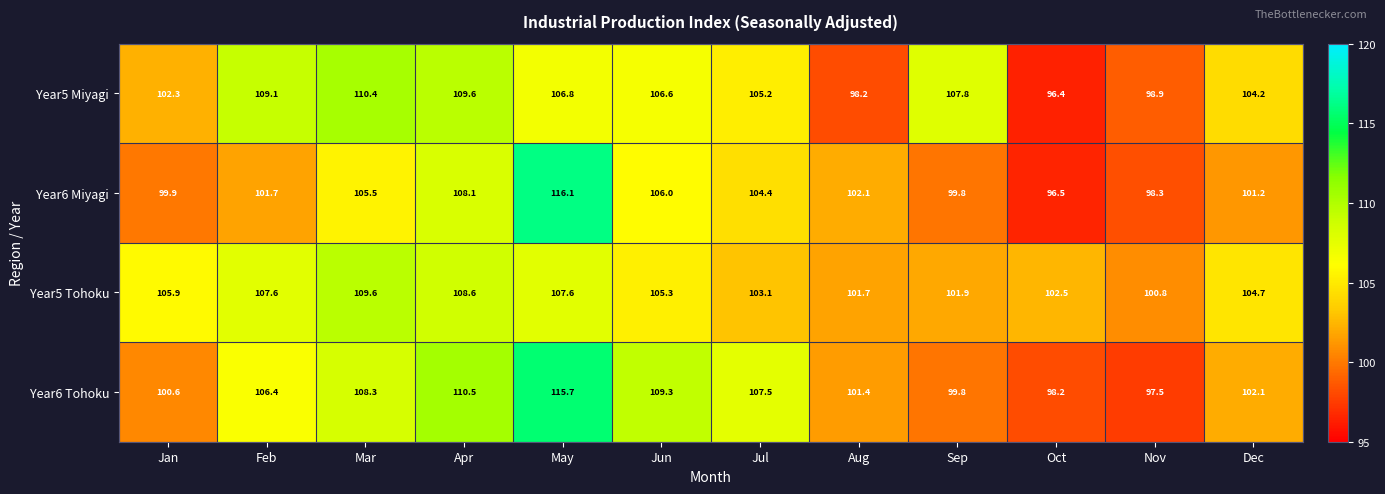

How many categories are shown in the chart?

12